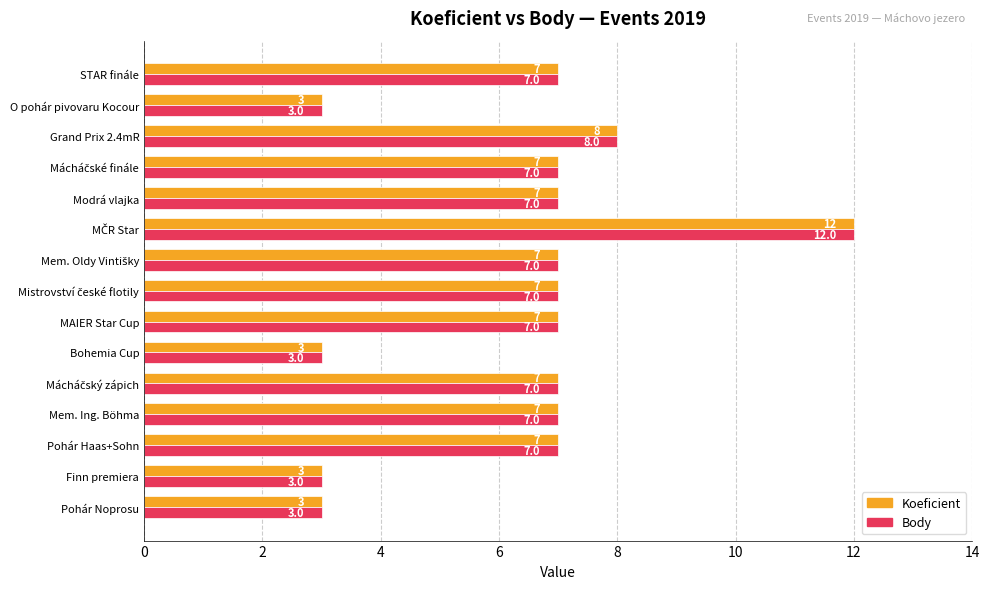

What is the difference between the maximum and second lowest values in the Koeficient series?

9